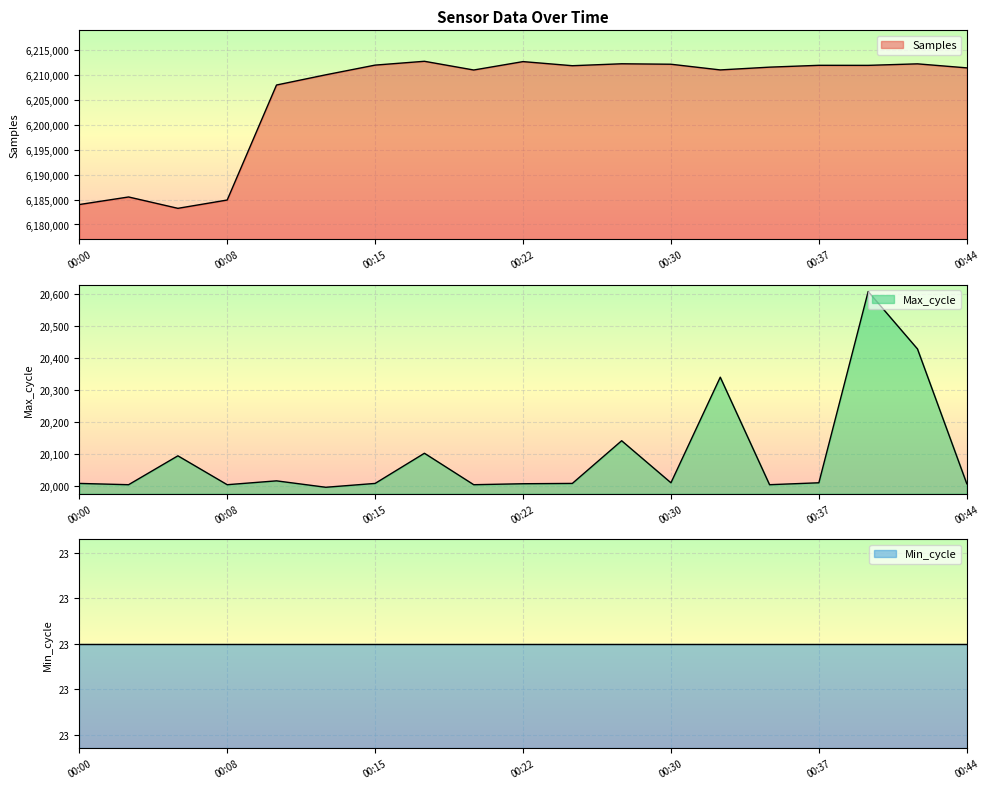

Rank the categories by Max_cycle value from lowest to highest.

00:12, 00:03, 00:08, 00:20, 00:34, 00:22, 00:44, 00:00, 00:15, 00:25, 00:30, 00:37, 00:10, 00:05, 00:17, 00:27, 00:32, 00:42, 00:39